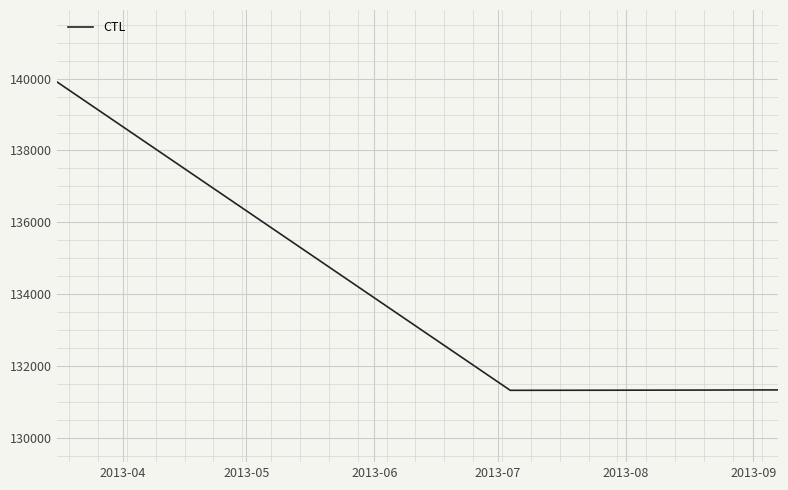

Count the number of data series in this chart.

1